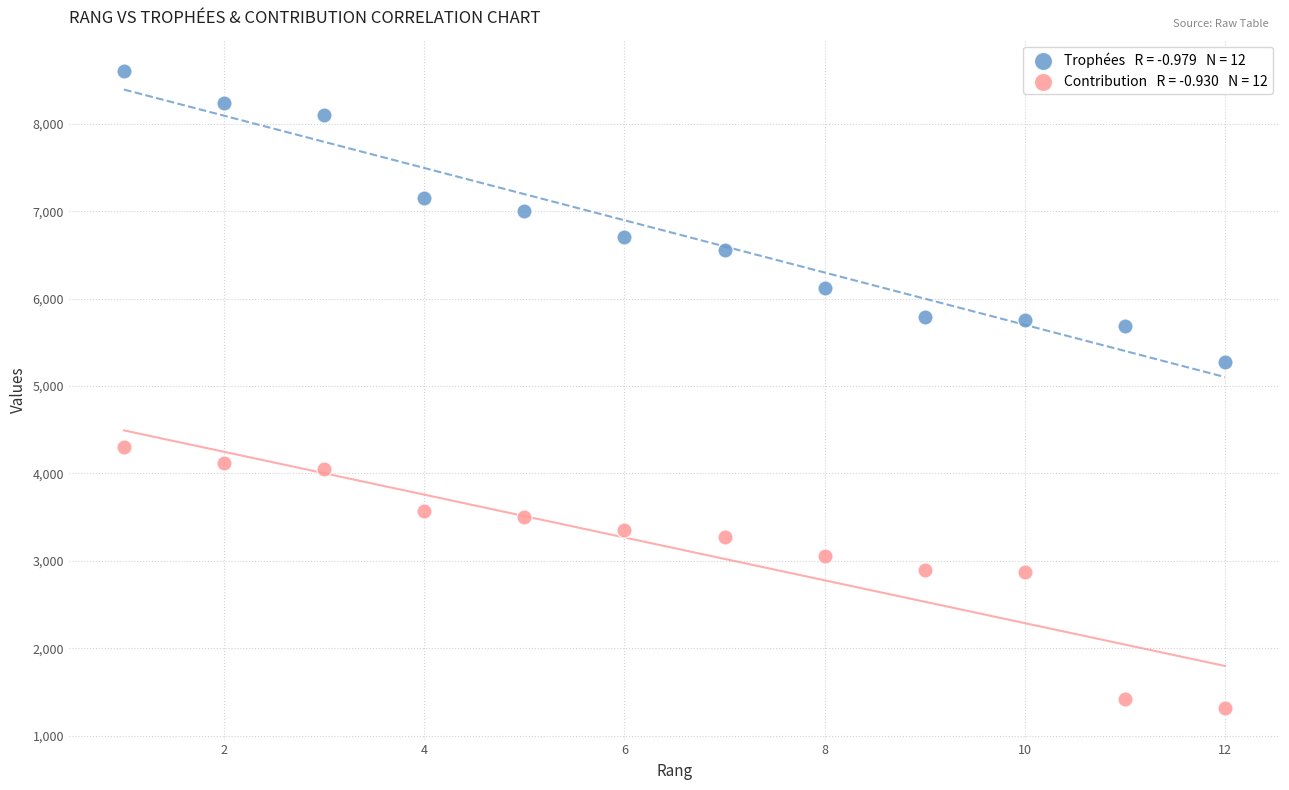

Across all series, what Y value is closest to 4958?

5277